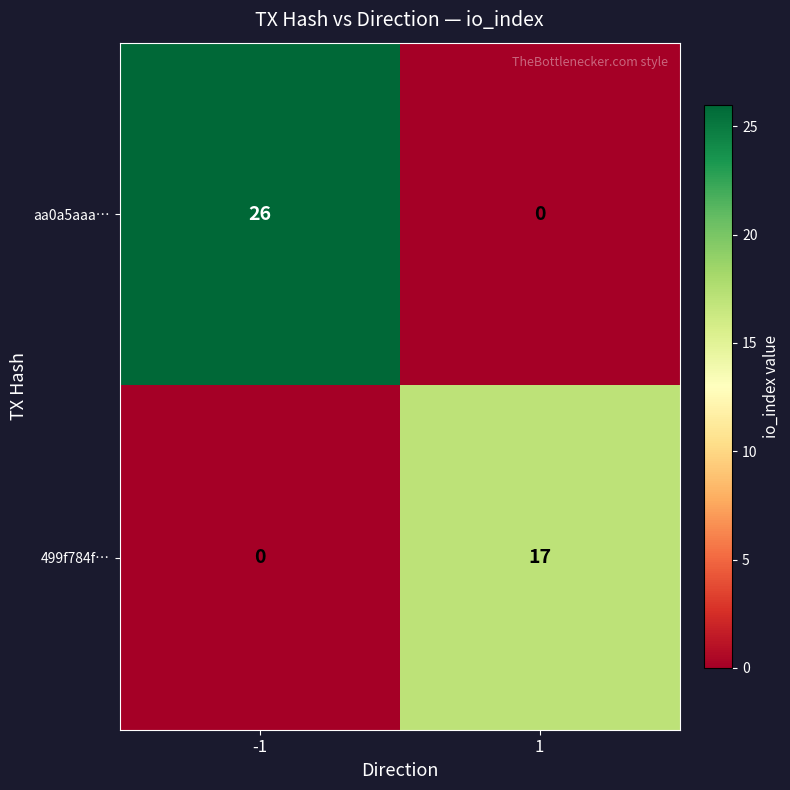

Which series has the largest total across all categories?

aa0a5aaa…